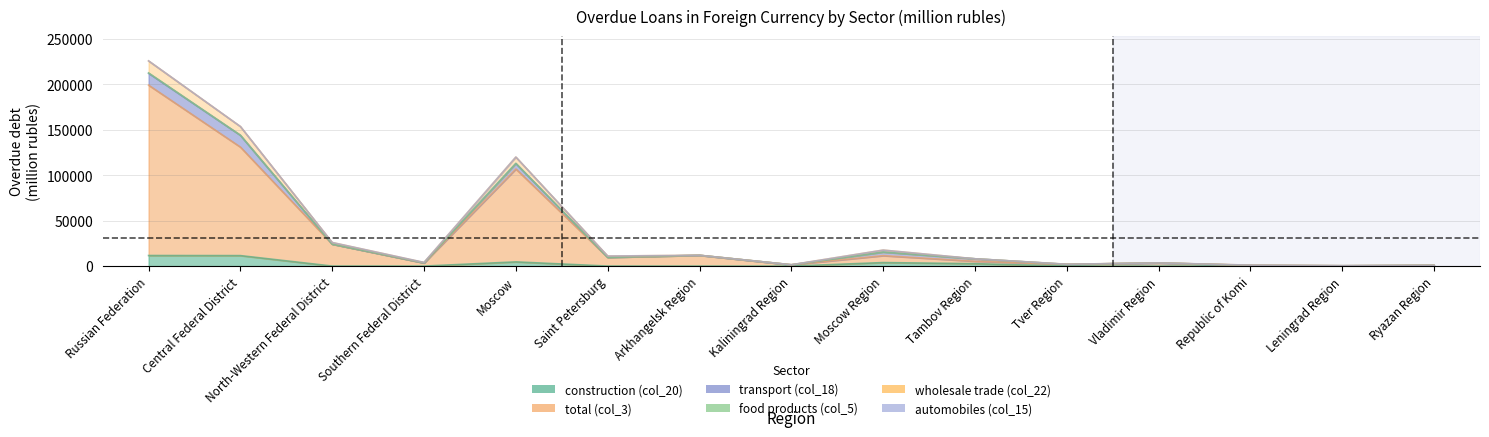

Where does the total (col_3) series first go above 5372?

Russian Federation